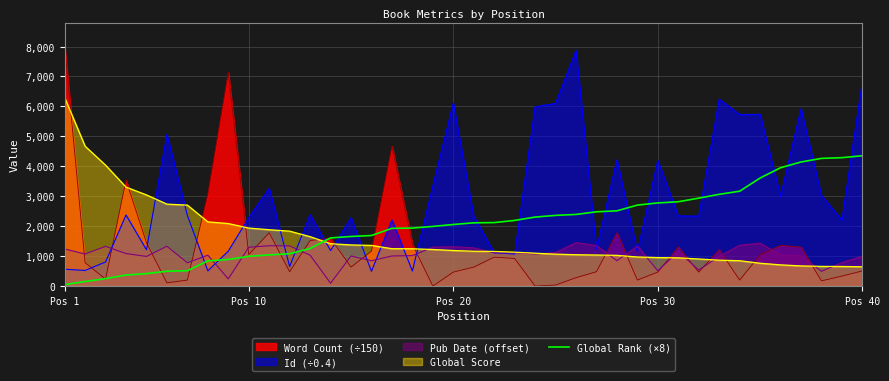

Which series ends up on top after the final intersection of Global Score and Global Rank (×8)?

Global Rank (×8)